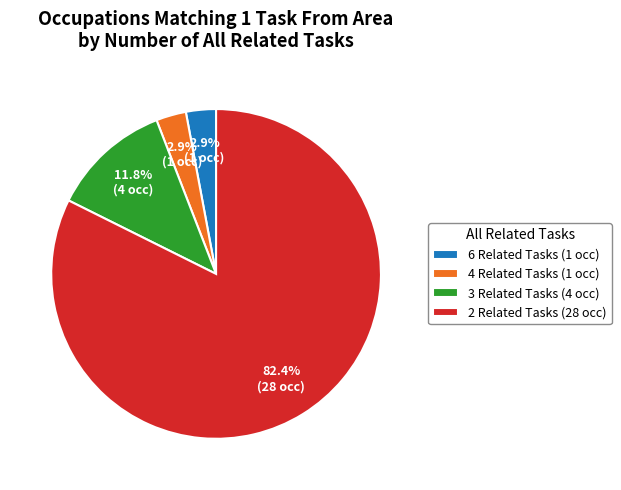

Combined, what portion of the pie is 3 Related Tasks (4 occ) and 4 Related Tasks (1 occ)?

14.7%